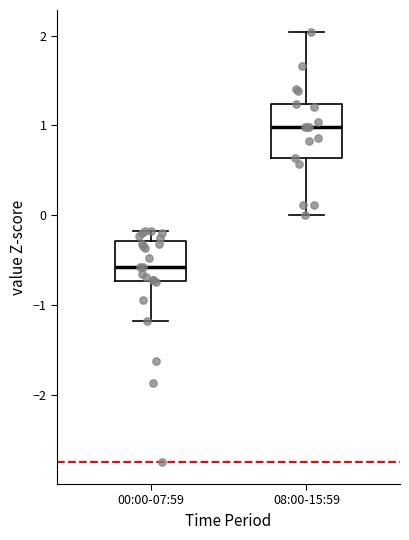

Where does the median line of the box for 08:00-15:59 sit on the y-axis? The values are not printed on the chart, so give them approximately, as read against the axis.

1.0